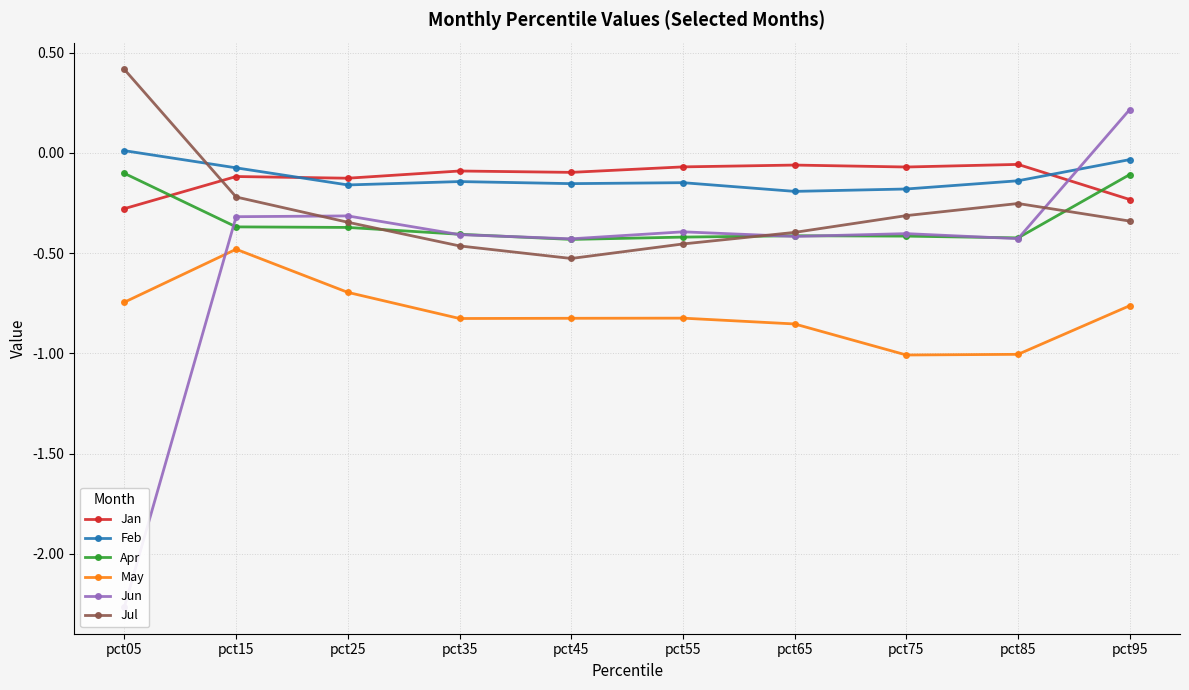

What is the total value across all series at pct85?

-2.3